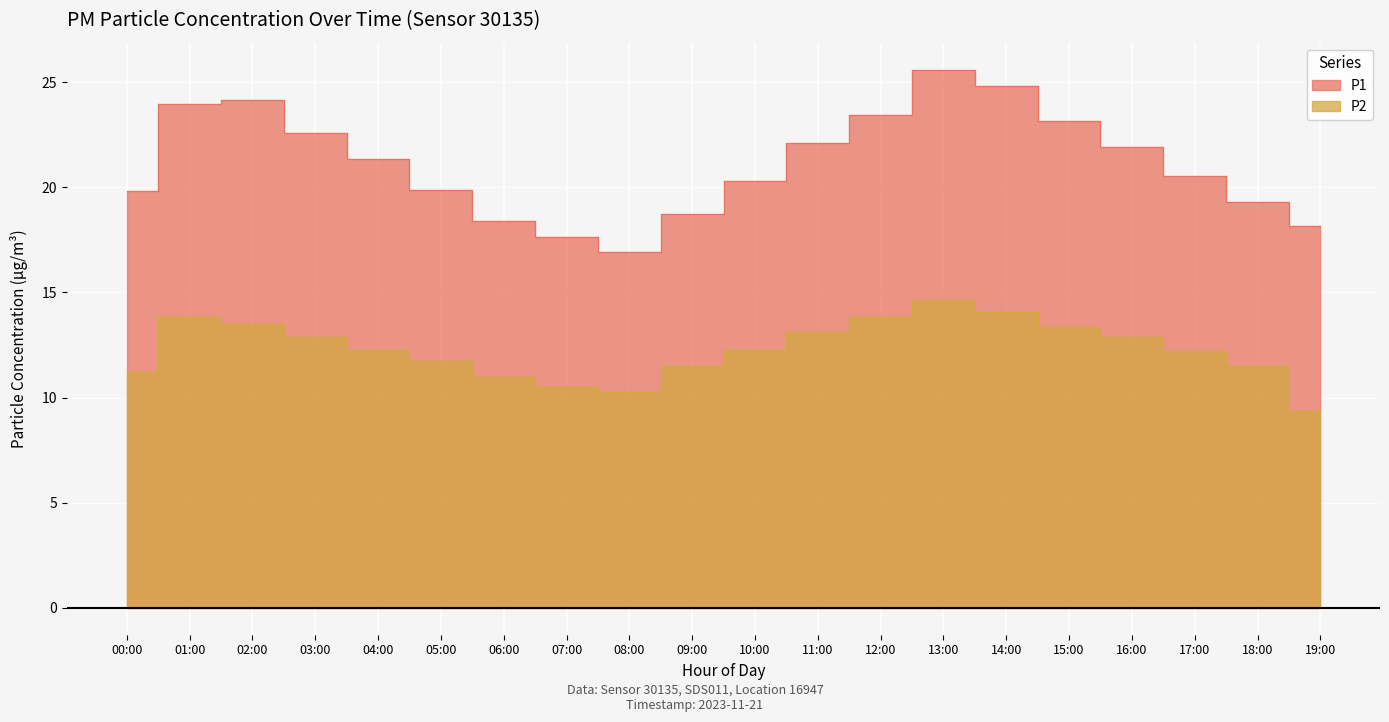

Is it true that P2 equals 11.5 at 18:00?

True